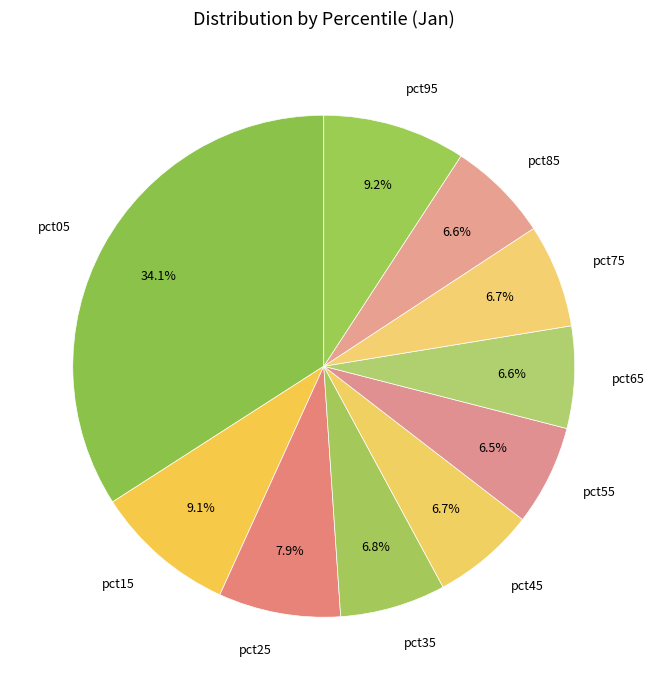

To the nearest percent, what is the average slice percentage?

10%